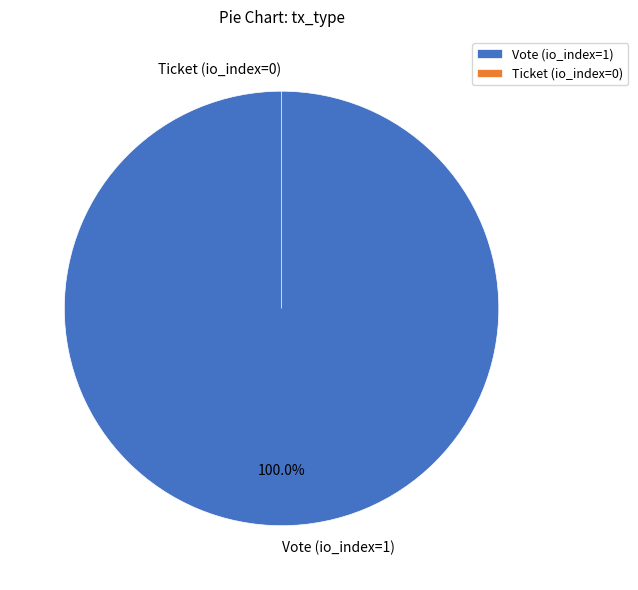

Which category accounts for the majority?

Vote (io_index=1)